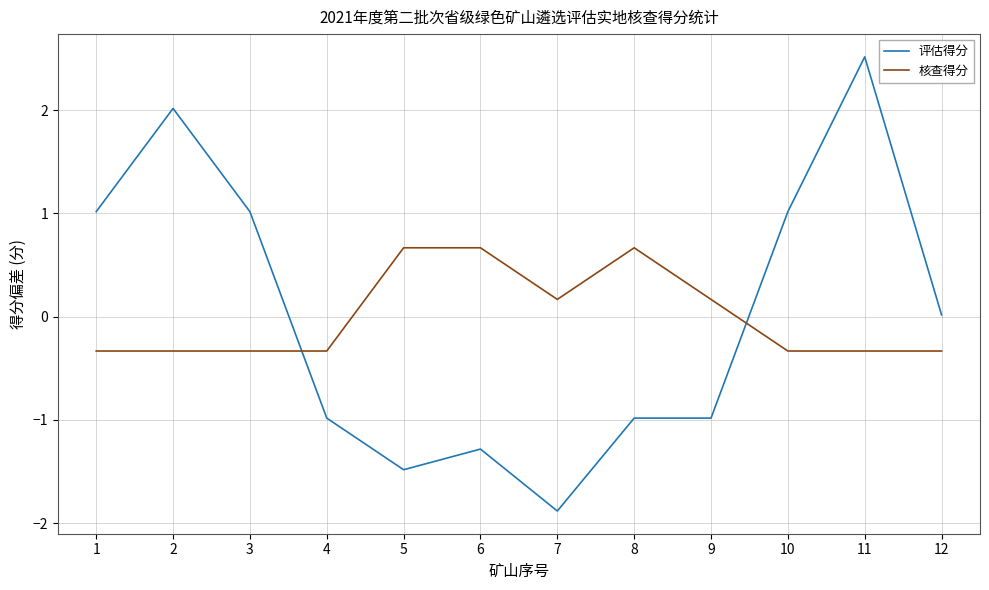

Which series has the largest range (max minus min)?

评估得分